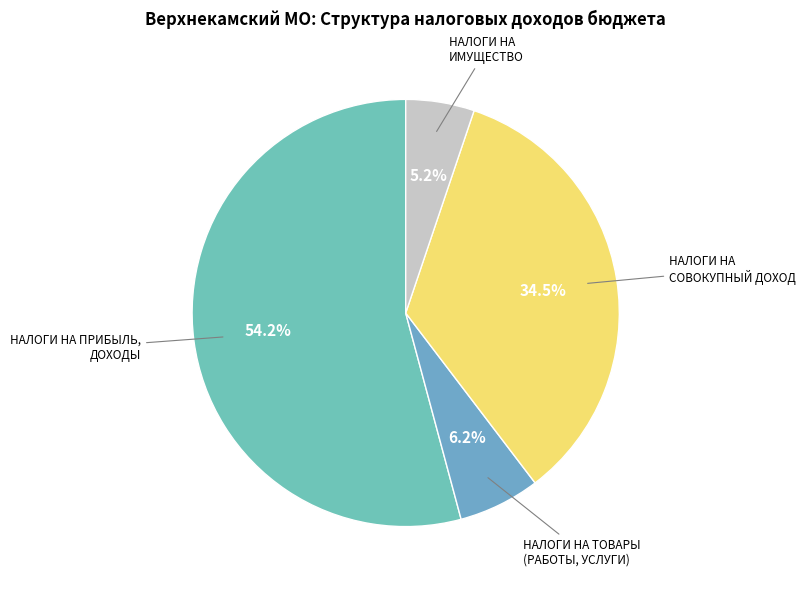

To the nearest percent, what portion does НАЛОГИ НА ТОВАРЫ (РАБОТЫ, УСЛУГИ) represent?

6%